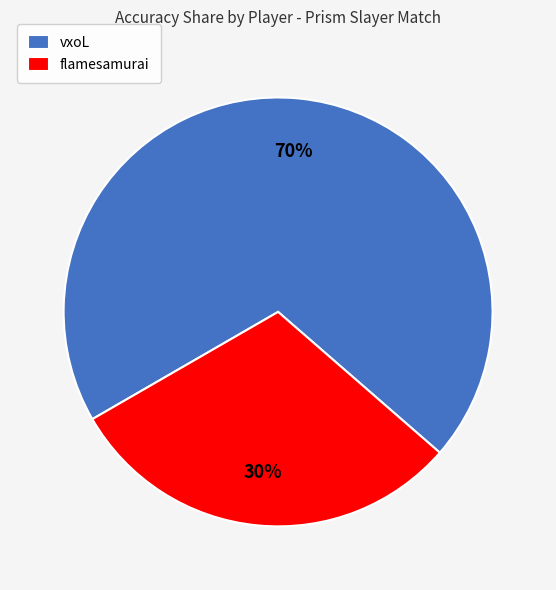

Which slice is the largest?

vxoL